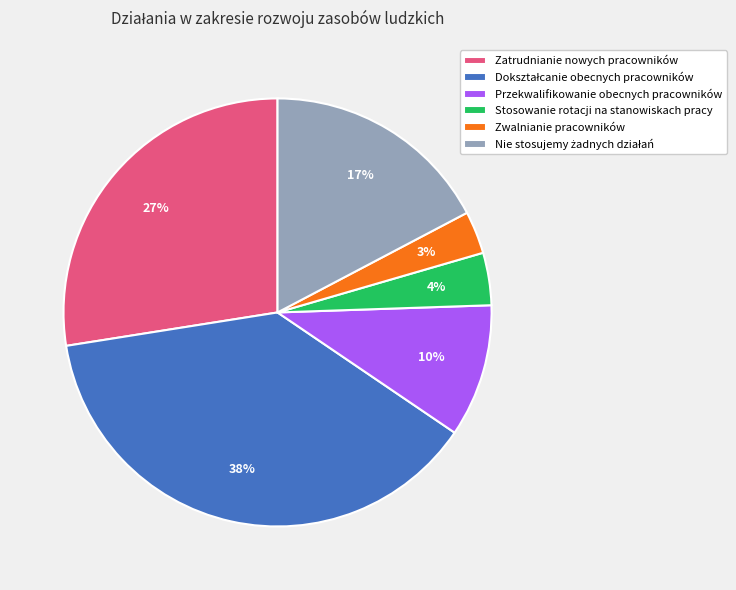

What is the smallest slice in the pie chart?

Zwalnianie pracowników